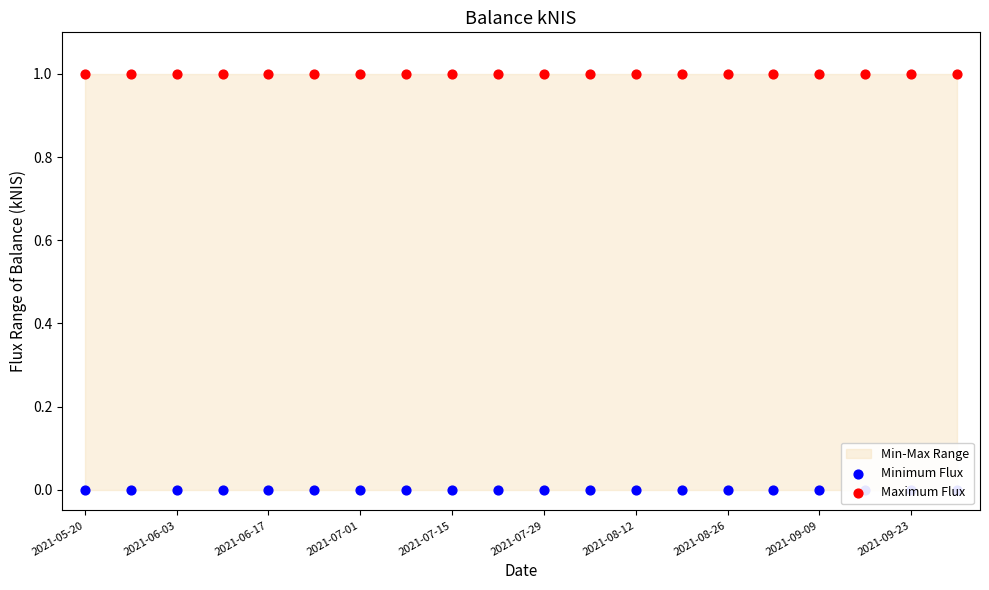

Which series contains the highest Y value?

Maximum Flux